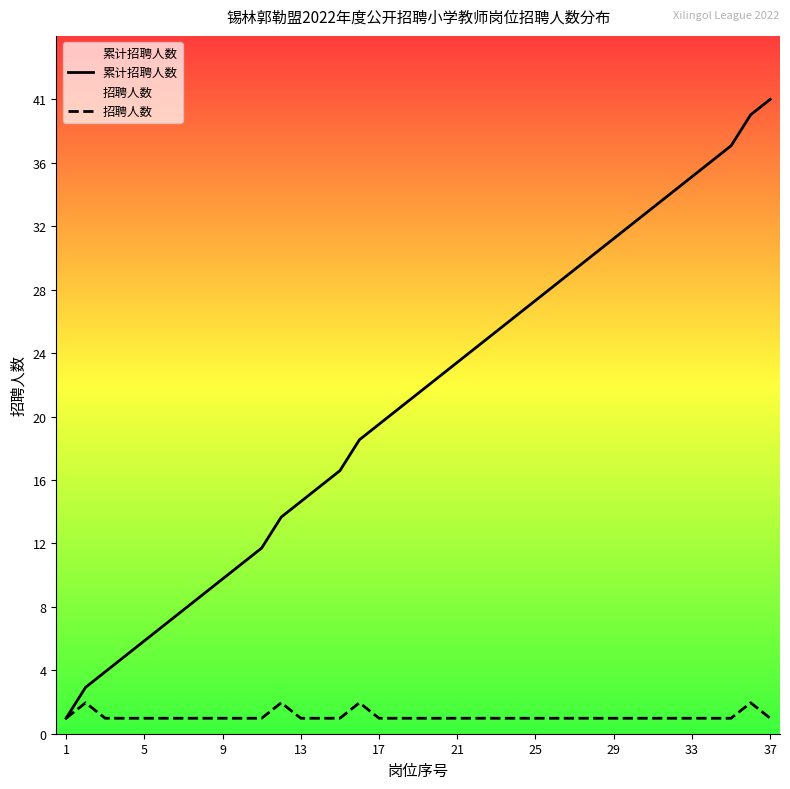

Which label corresponds to the largest value in the chart?

37